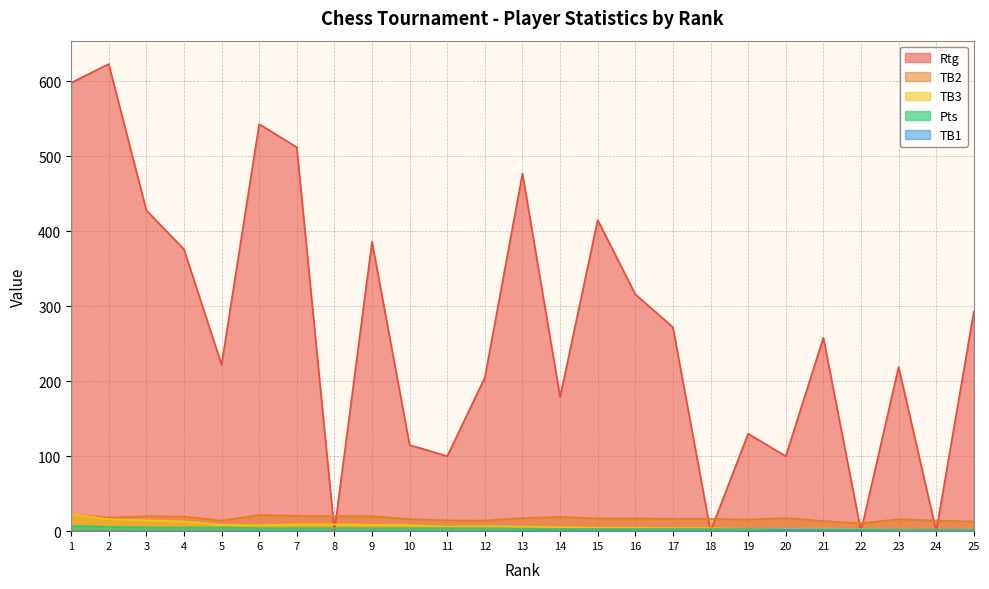

Where is the first local minimum for Rtg?

5